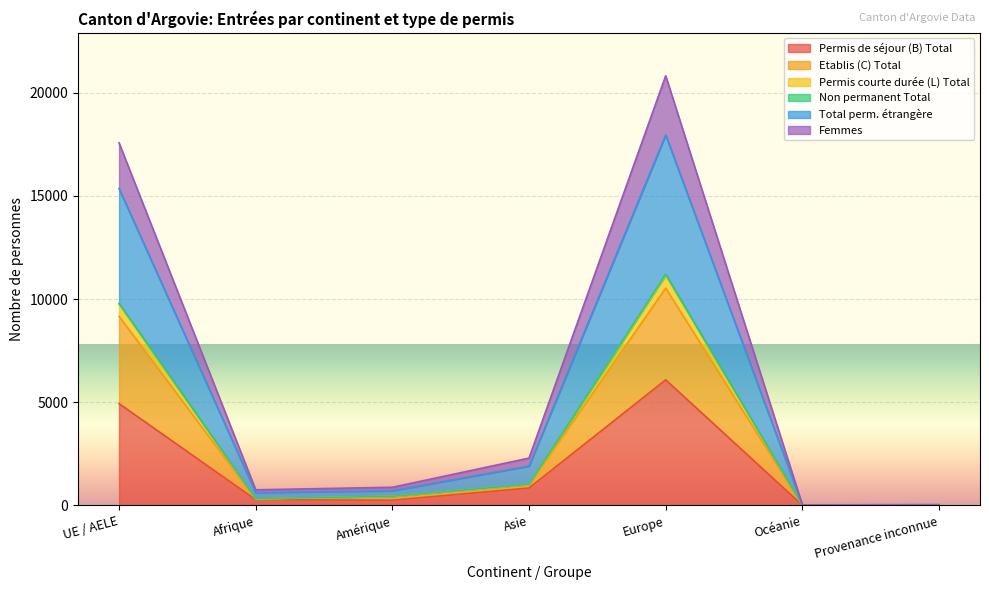

Which category has the highest value in the Permis de séjour (B) Total series?

Europe